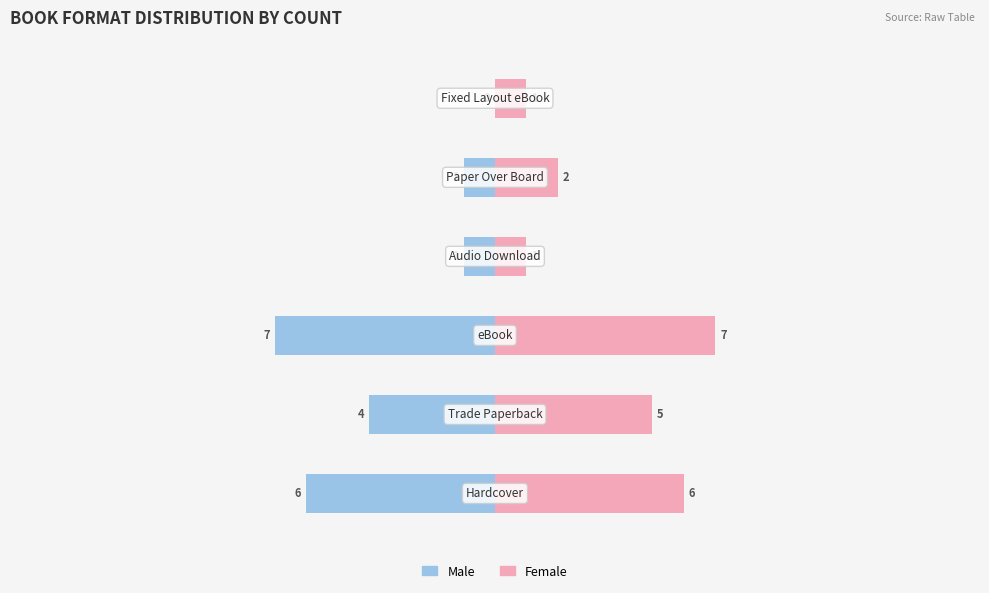

What is the difference between the maximum and minimum values in the Male series?

7